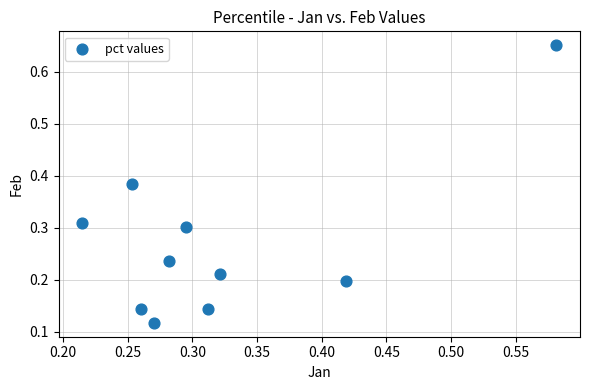

What is the range of Y values (max minus min)?

0.5